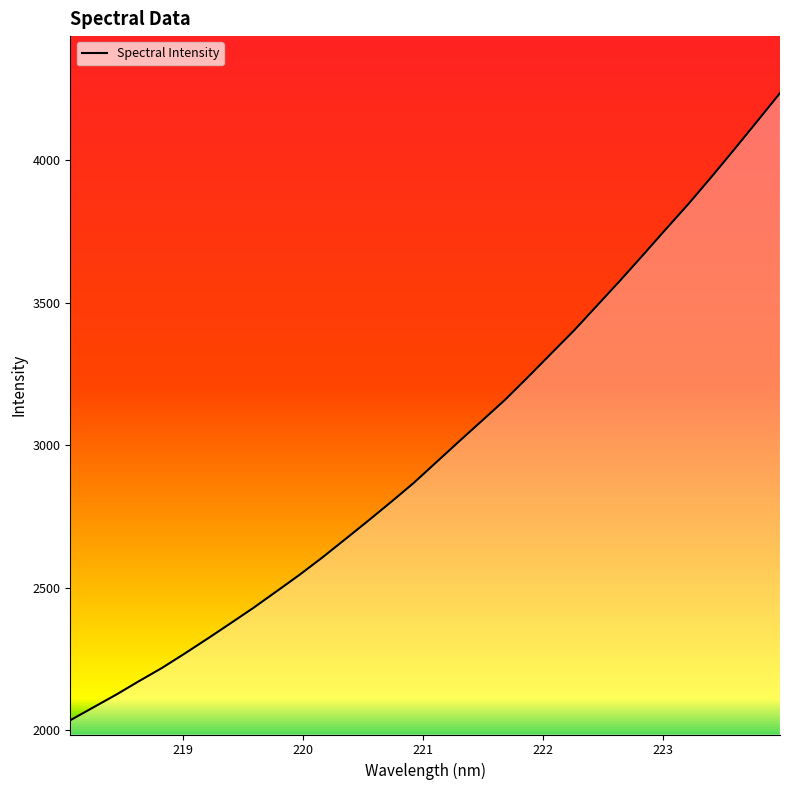

Reading right to left, what are all the values shown in this chart?

4235.4	4136.1	4037.7	3940.9	3846.6	3757.0	3666.2	3576.6	3489.6	3402.8	3321.6	3240.2	3160.5	3087.6	3015.1	2941.7	2868.0	2800.5	2734.5	2669.9	2605.8	2544.7	2486.9	2429.6	2375.2	2321.6	2269.1	2218.2	2172.0	2124.4	2079.5	2034.7